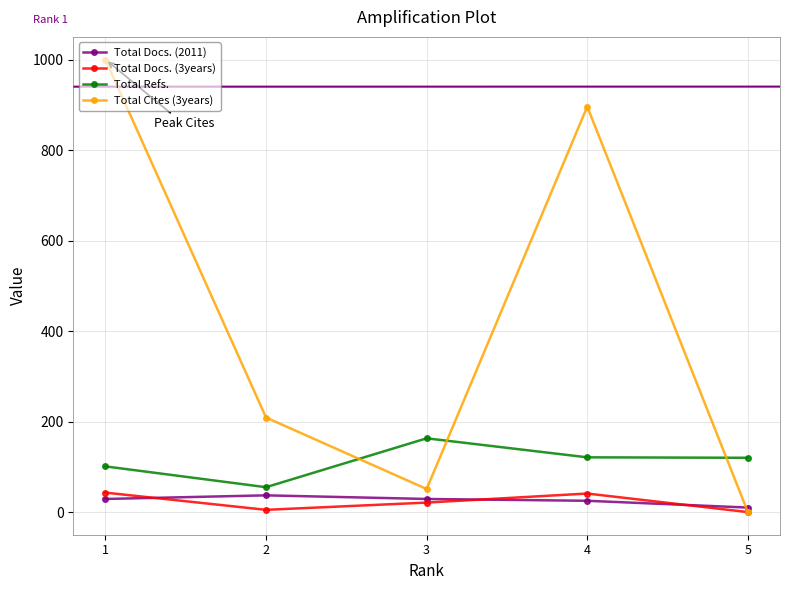

Count the number of categories in the chart.

5